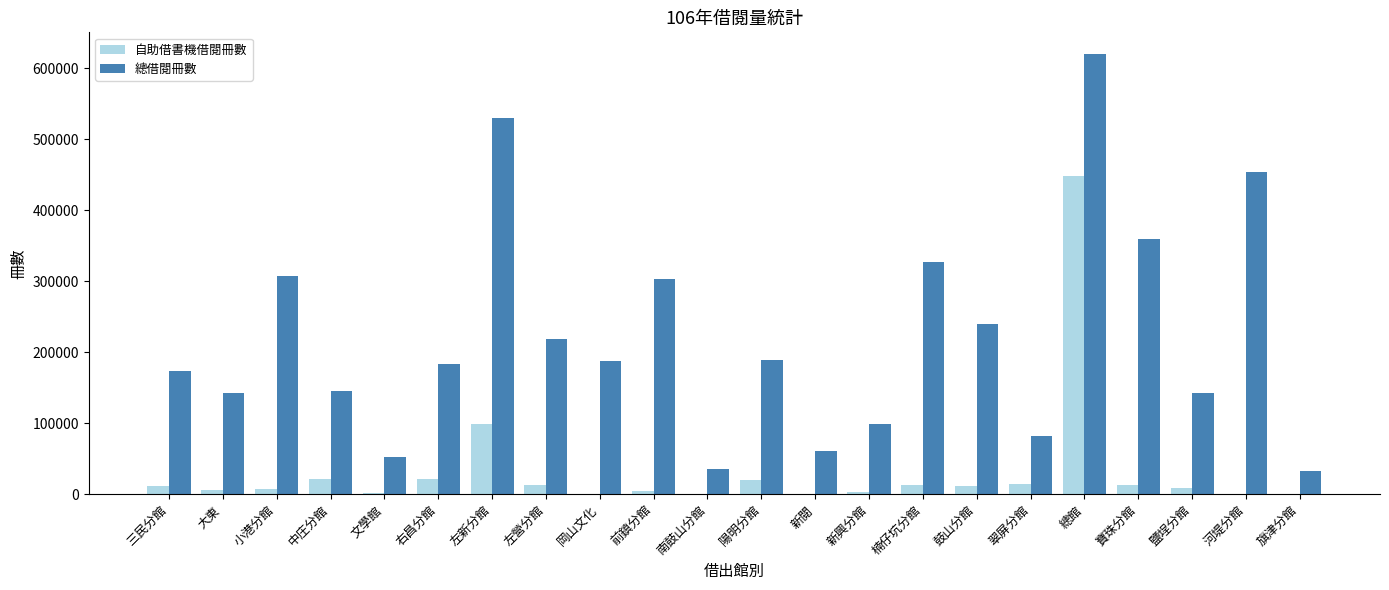

Count the number of data series in this chart.

2